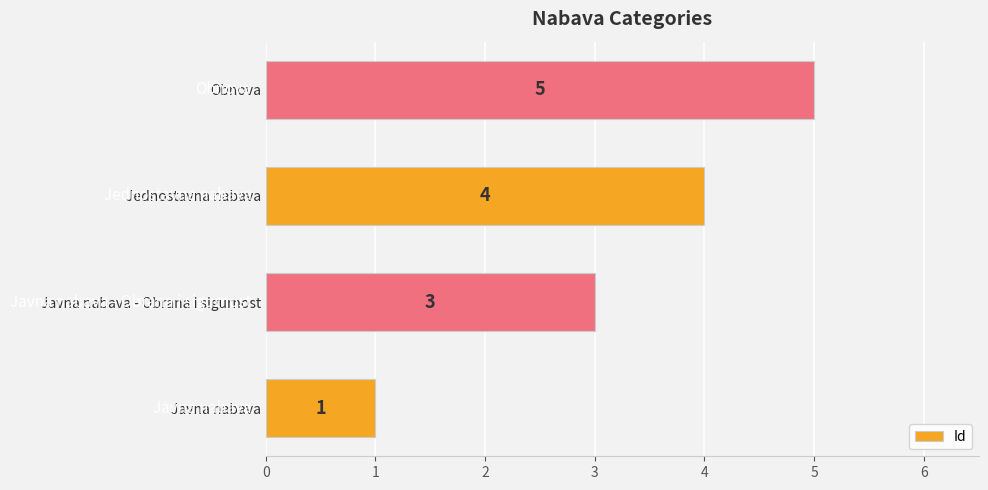

Reading bottom to top, transcribe all the data shown in this chart.

1	3	4	5